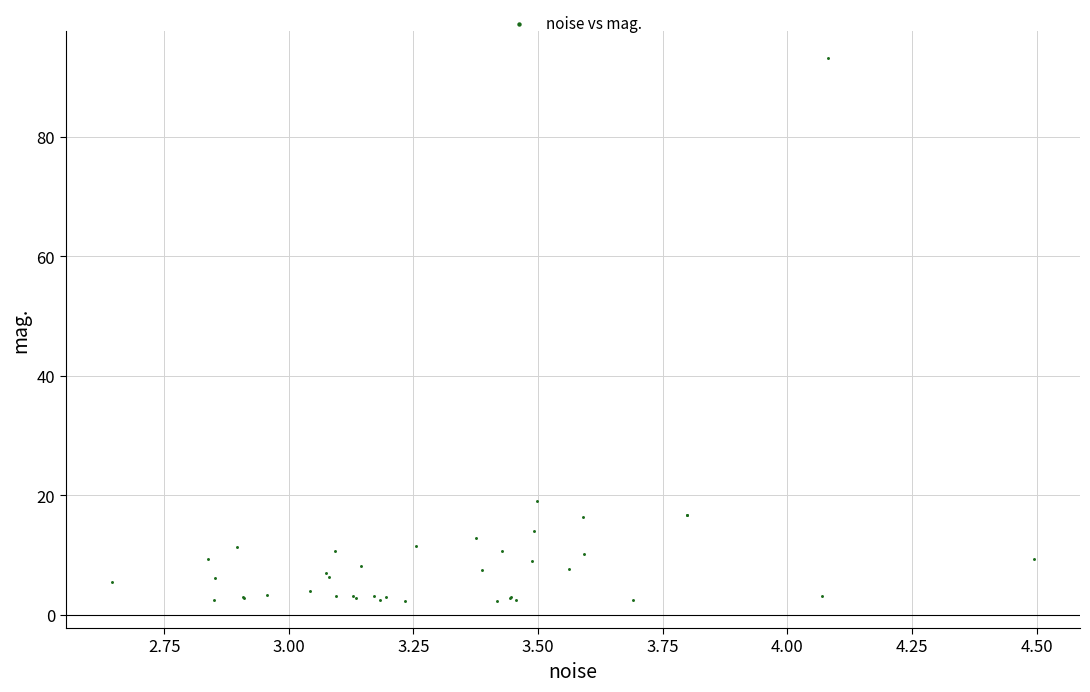

What Y value in the scatter plot is closest to 47?

19.1